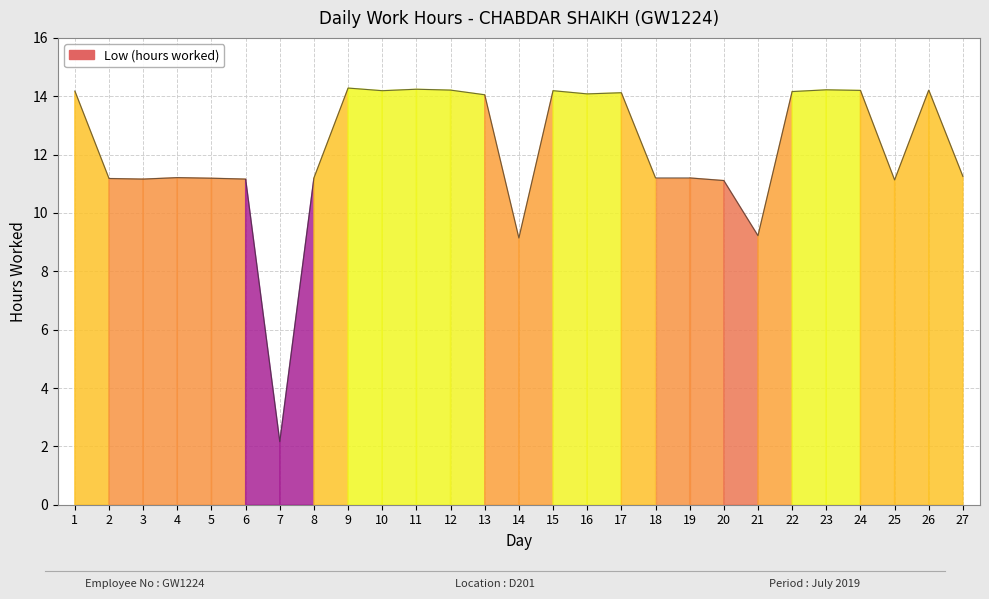

How many lines are shown in the chart?

1